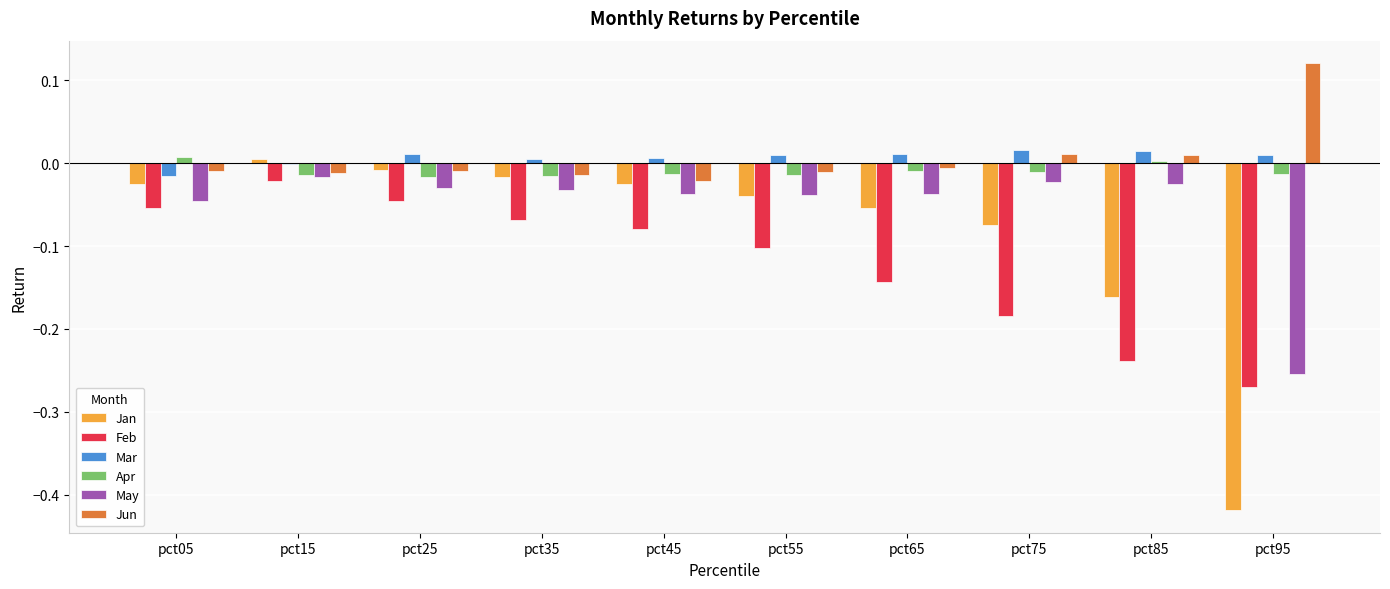

At which category is the sum across all series the highest?

pct15